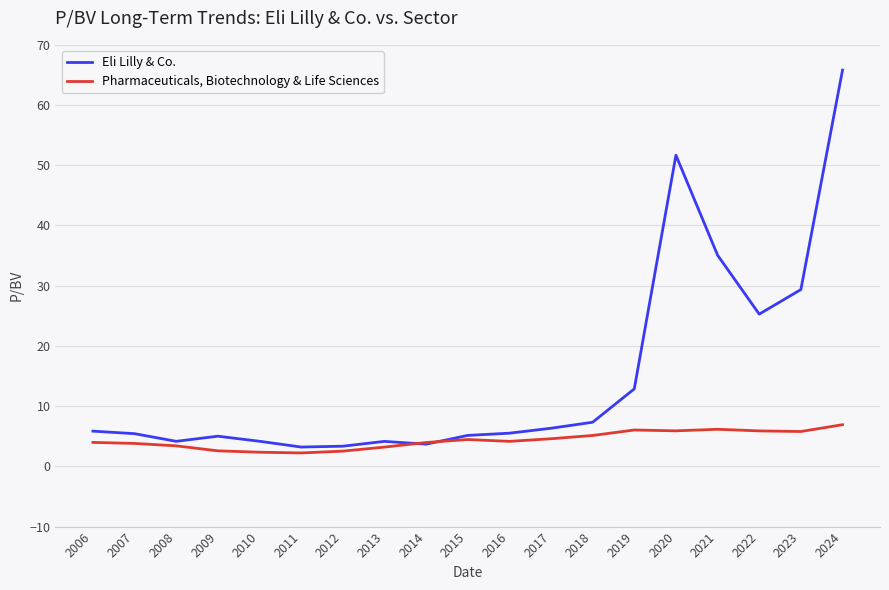

What is the sum of the Pharmaceuticals, Biotechnology & Life Sciences values at 2013 and 2007?

7.0